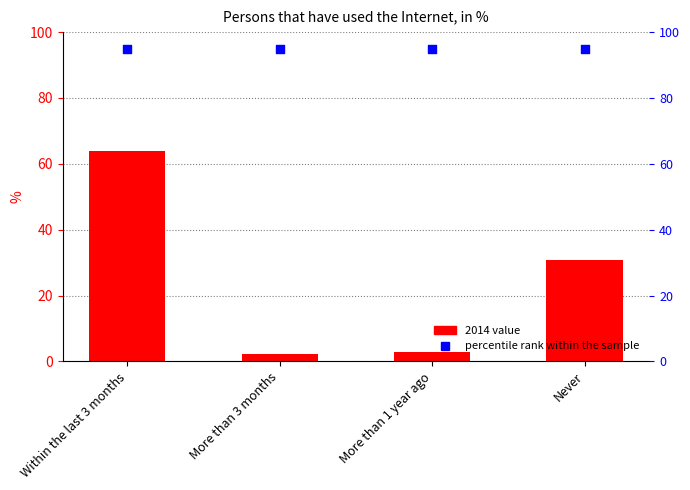

What is the change in value from More than 1 year ago to Never?

+27.9